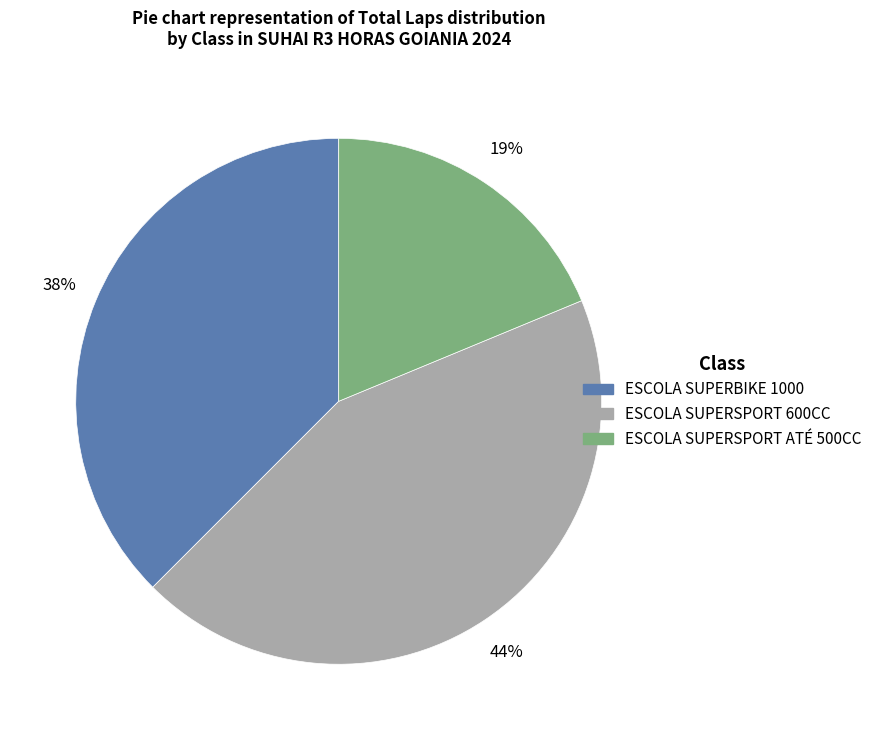

To the nearest percent, what percentage of the pie is ESCOLA SUPERSPORT ATÉ 500CC?

19%